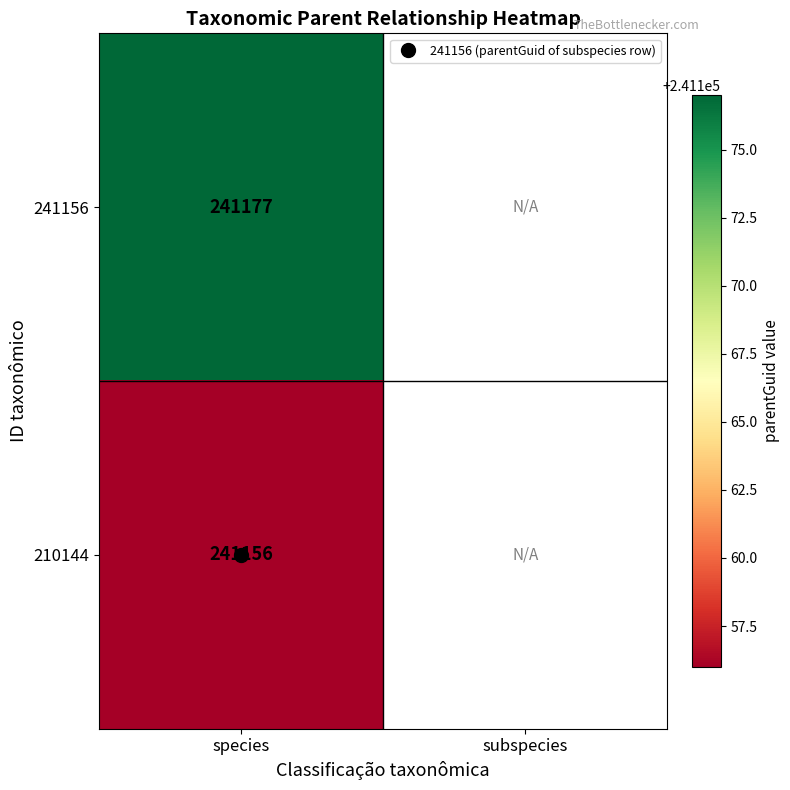

Rank the series by their average value, from lowest to highest.

241156, 210144